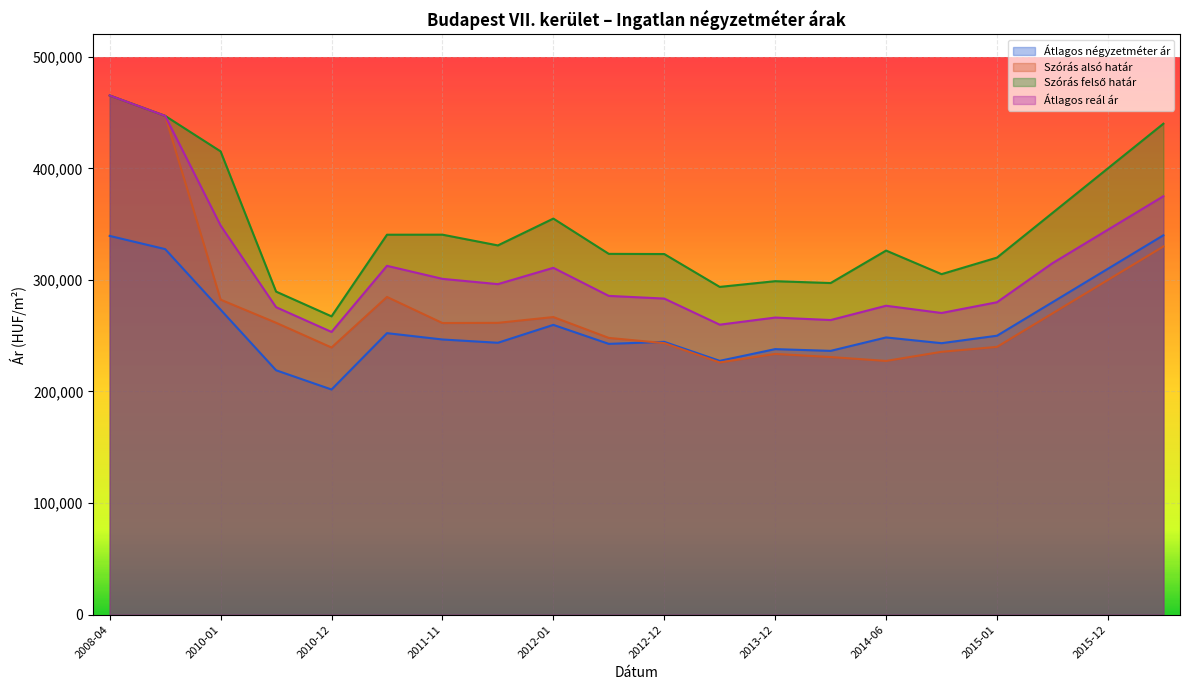

True or false: Átlagos reál ár has a value of 315000 at 2015-06.

True